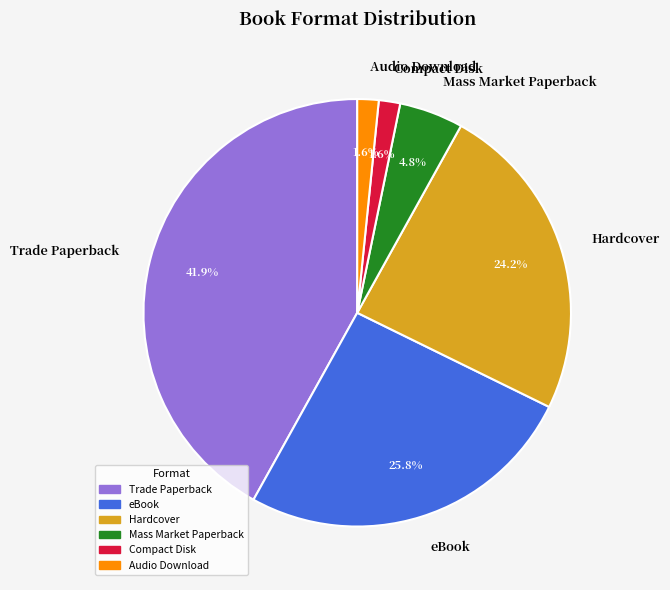

What percentage is the Audio Download slice, to the nearest percent?

2%